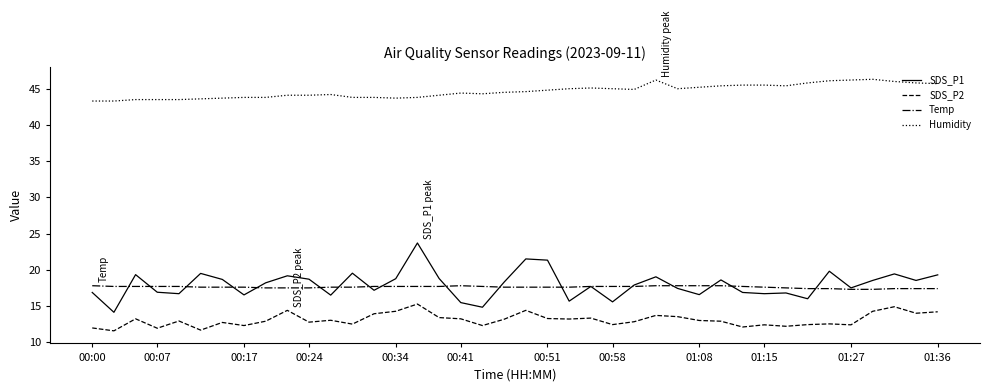

What is the lowest value of the Temp series?

17.3